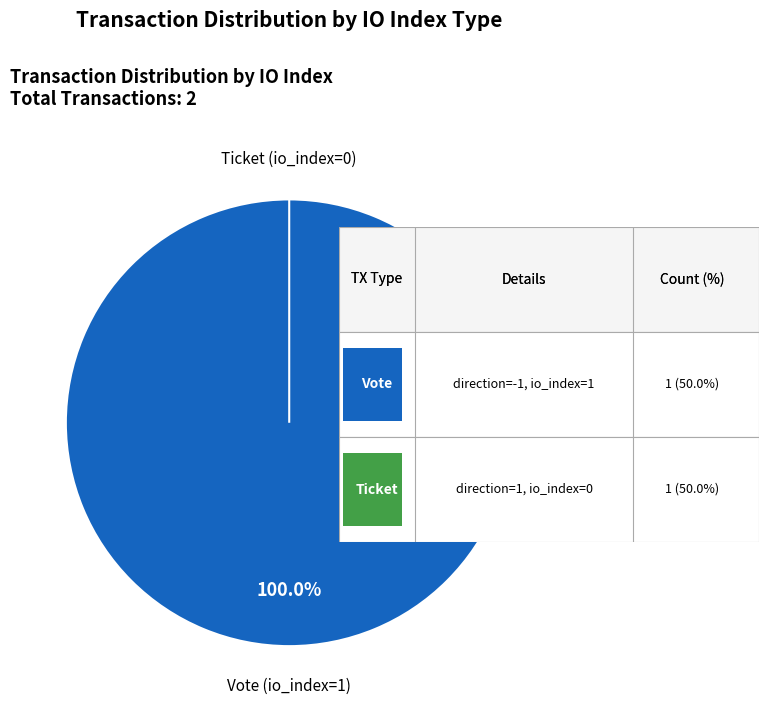

How many segments does this pie chart have?

2